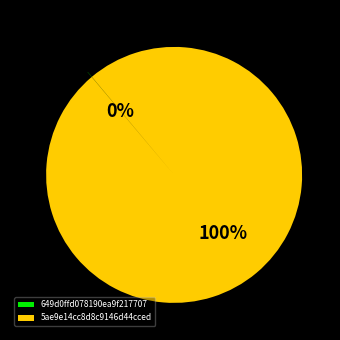

Which category has the biggest portion of the pie?

5ae9e14cc8d8c9146d44cced